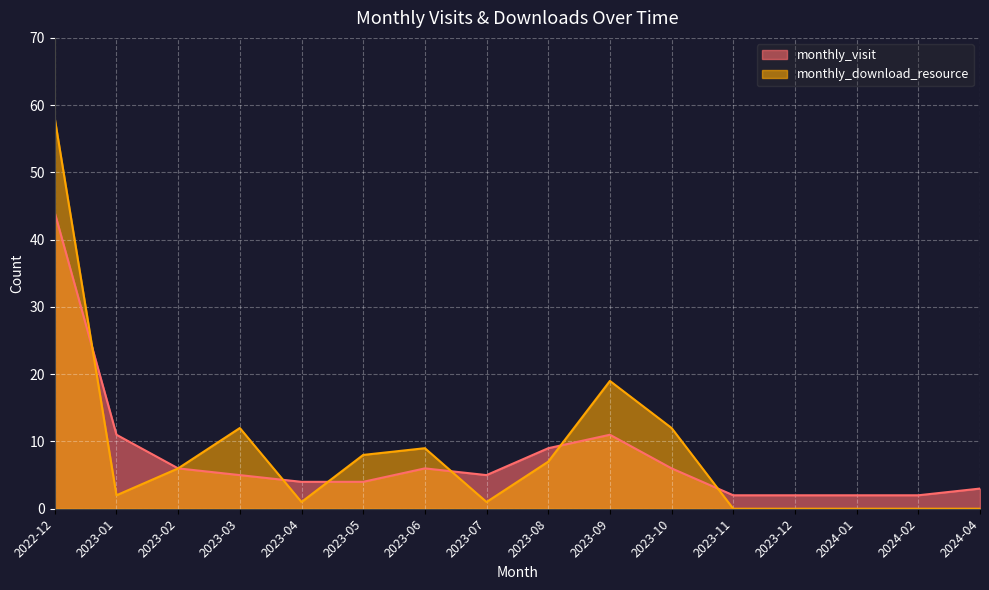

True or false: monthly_download_resource and monthly_visit intersect in this chart.

True